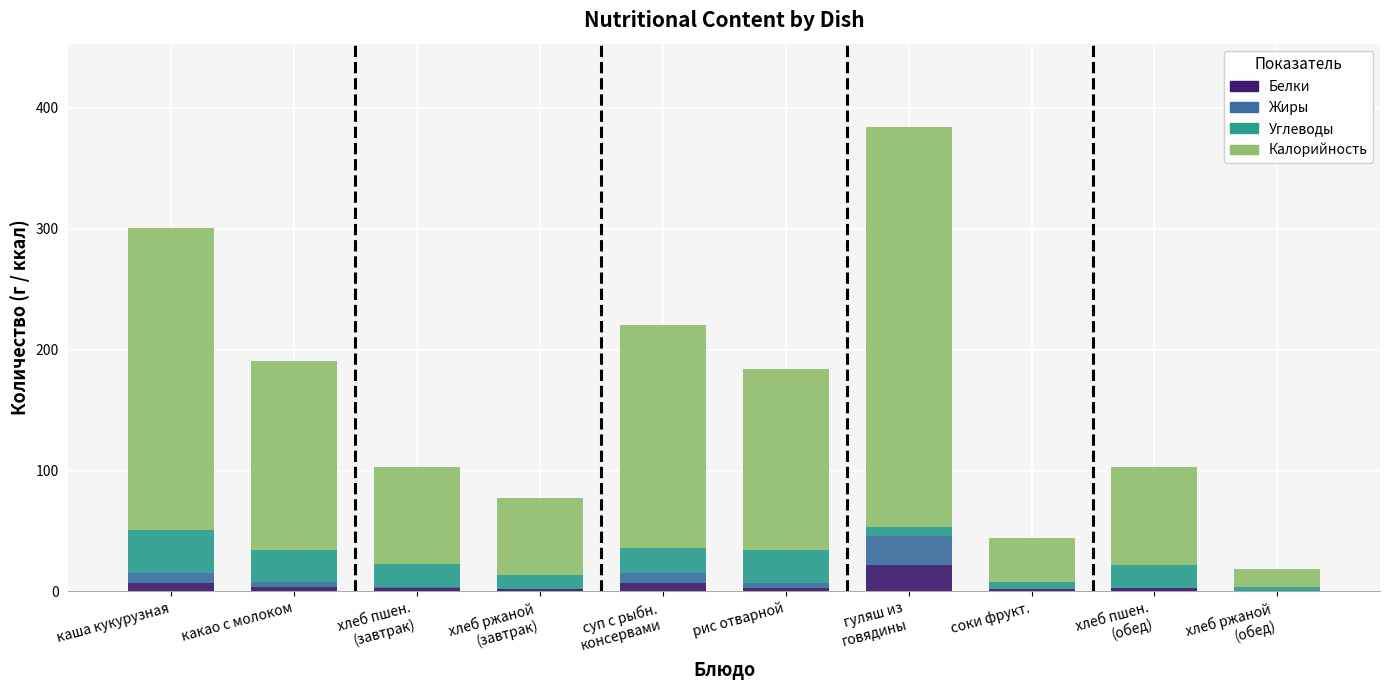

What is the maximum value for Белки?

22.0